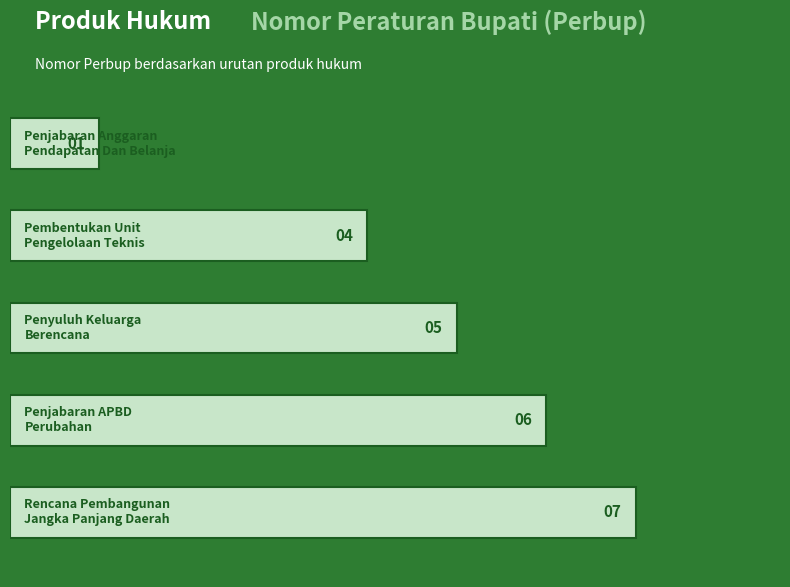

At which label does the data first exceed 5?

Penjabaran APBD
Perubahan